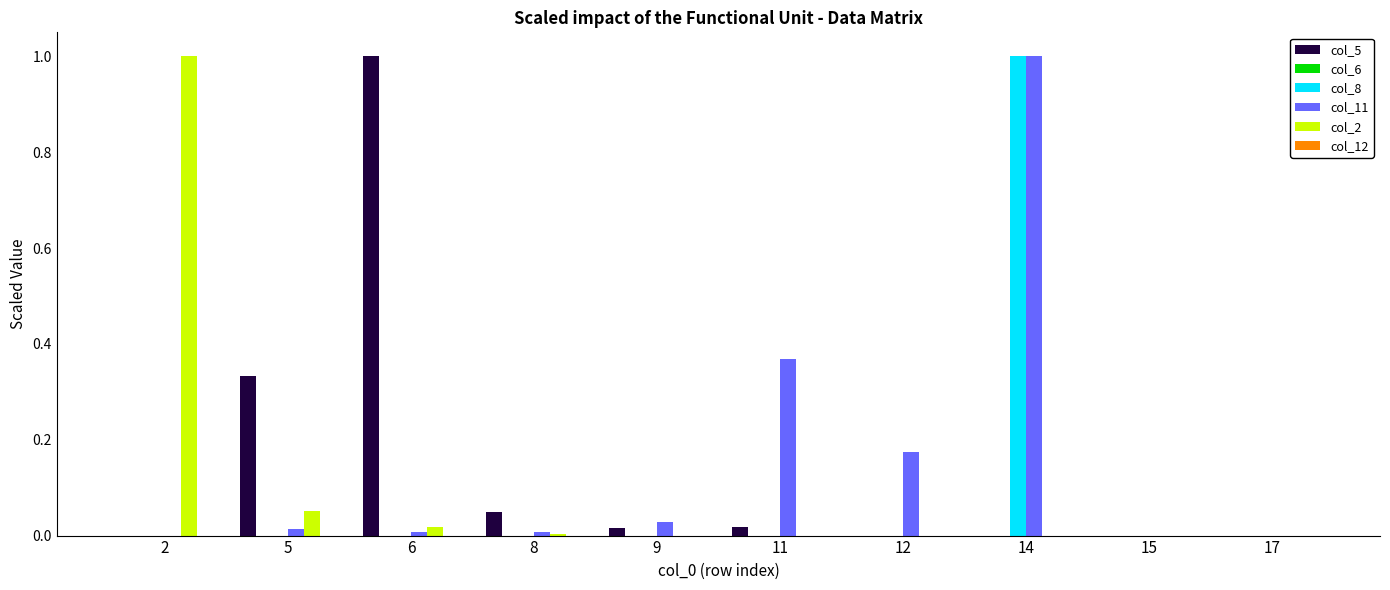

At which category is the sum across all series the highest?

14